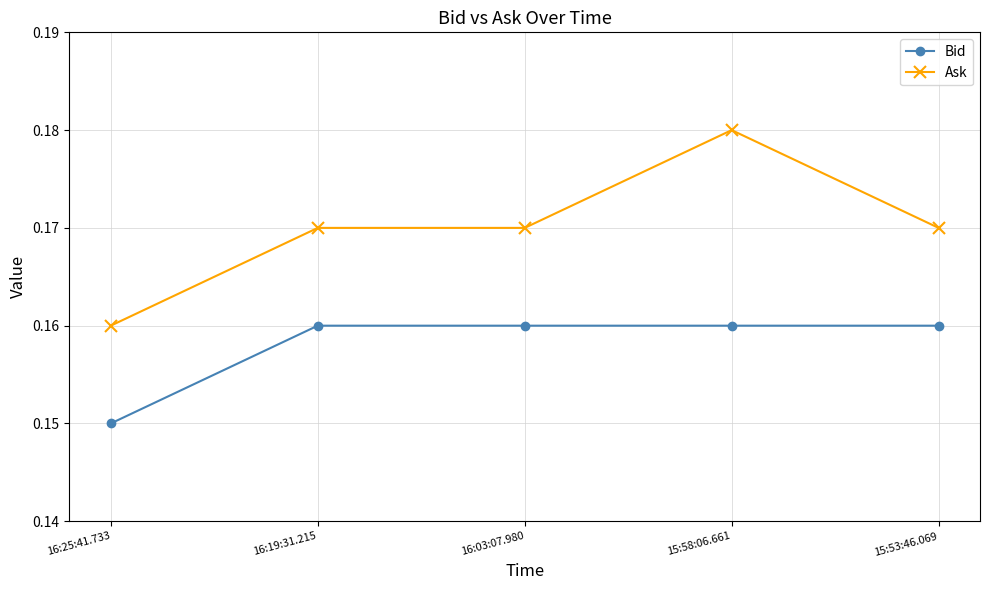

True or false: Ask and Bid cross at least once.

False